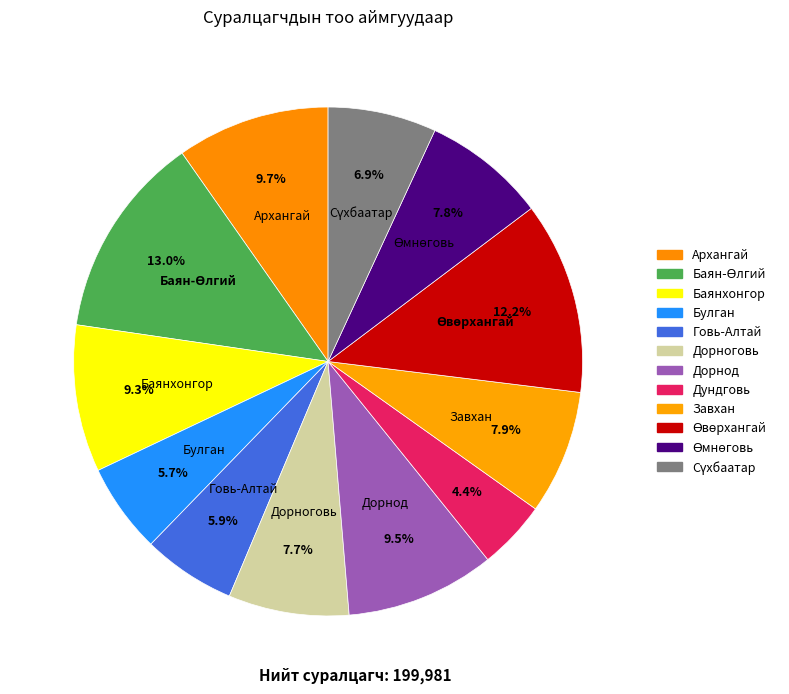

How many slices are in this pie chart?

12